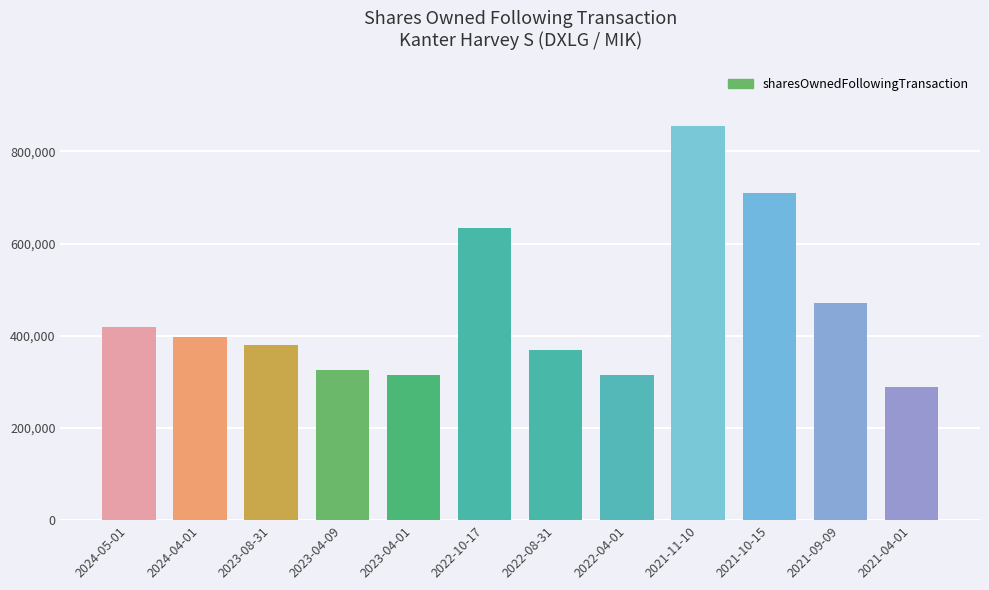

True or false: the data shows 314087 at 2022-04-01.

True